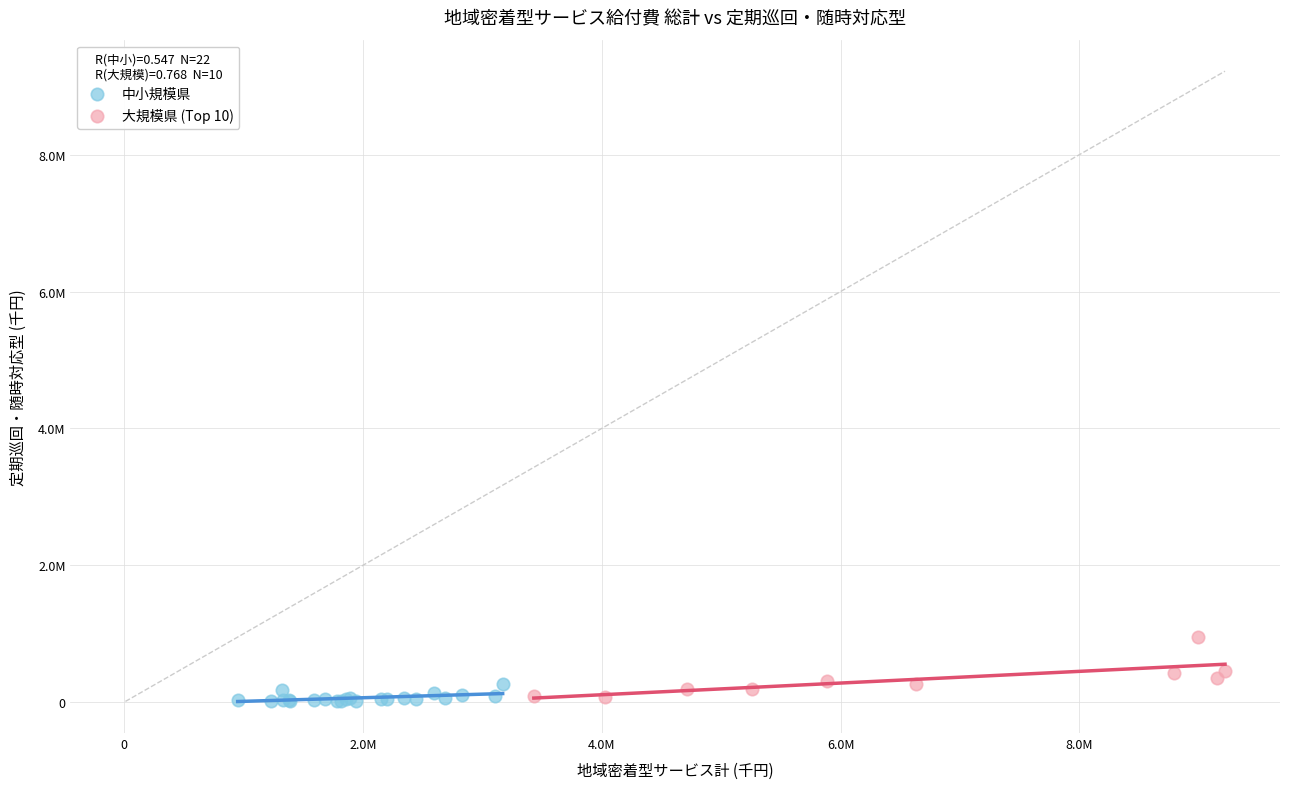

Which series has the widest spread of Y values?

大規模県 (Top 10)